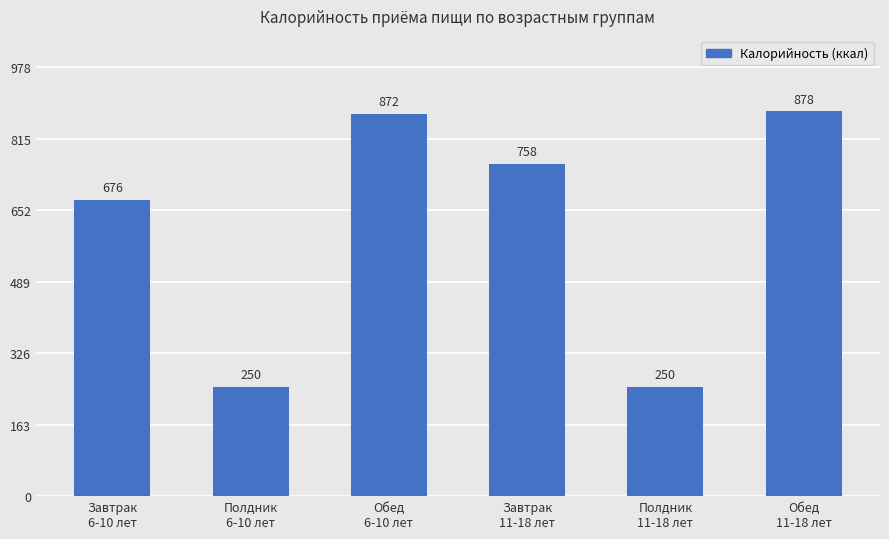

What is the minimum value shown in the chart?

250.0